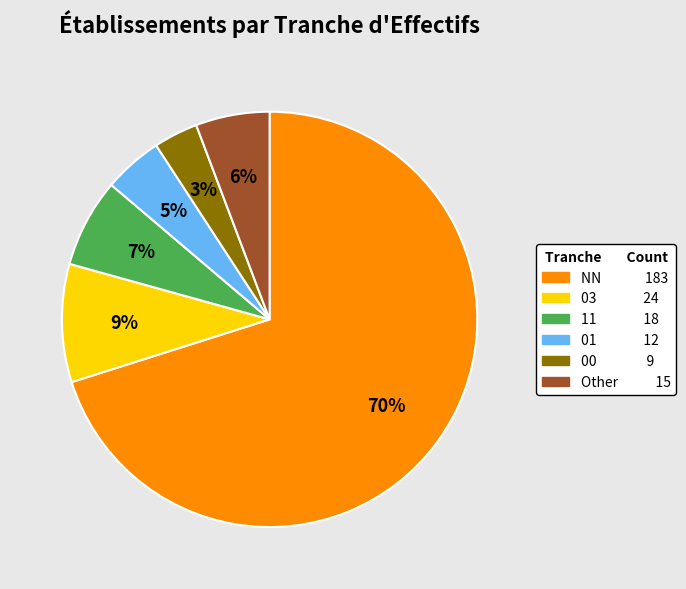

What is the majority slice?

NN